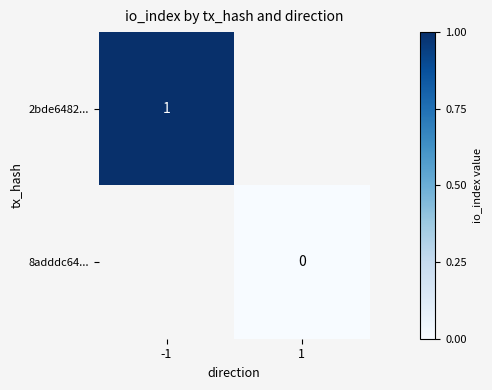

At how many categories does at least one series exceed 0?

1